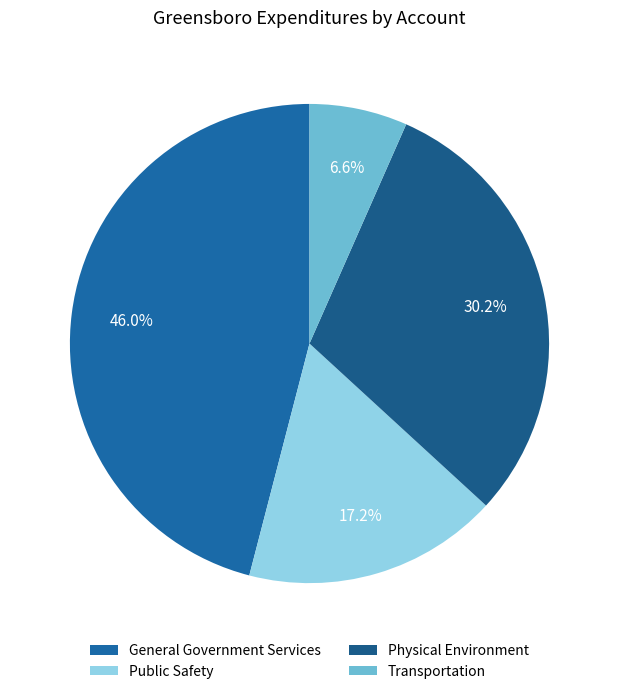

To the nearest percent, what percentage of the pie is Public Safety?

17%